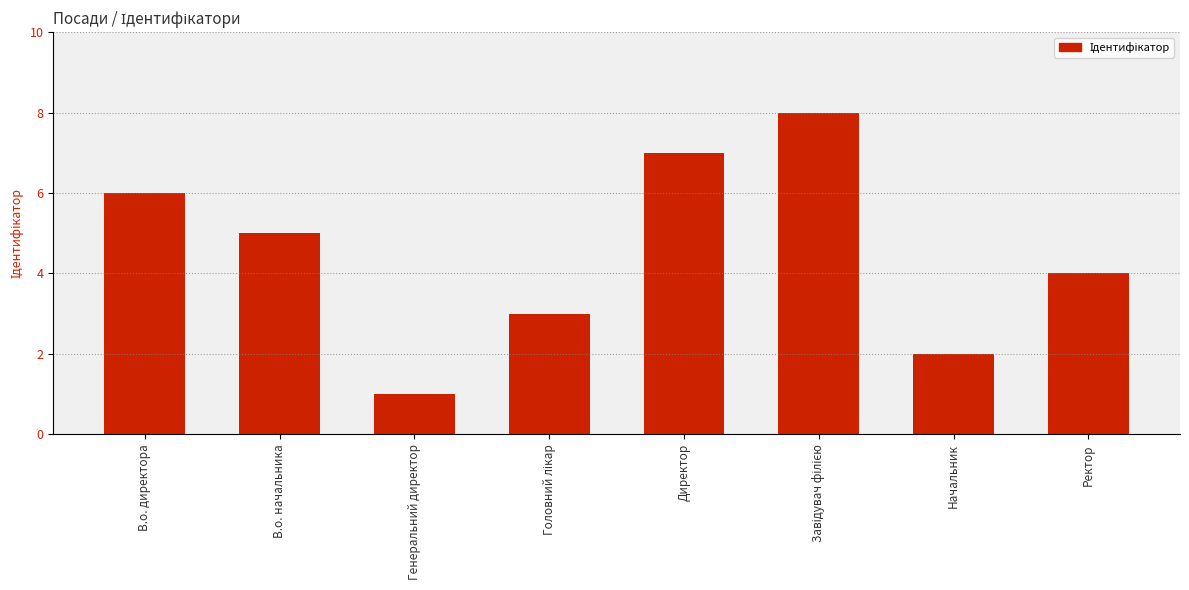

What is the ratio of the value at Ректор to the value at Генеральний директор?

4.0